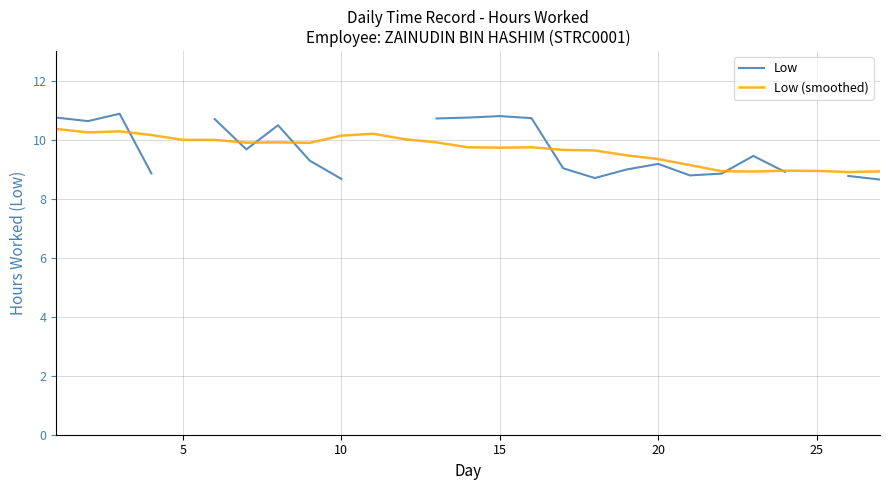

Is it true that Low (smoothed) equals 15.4 at 5?

False